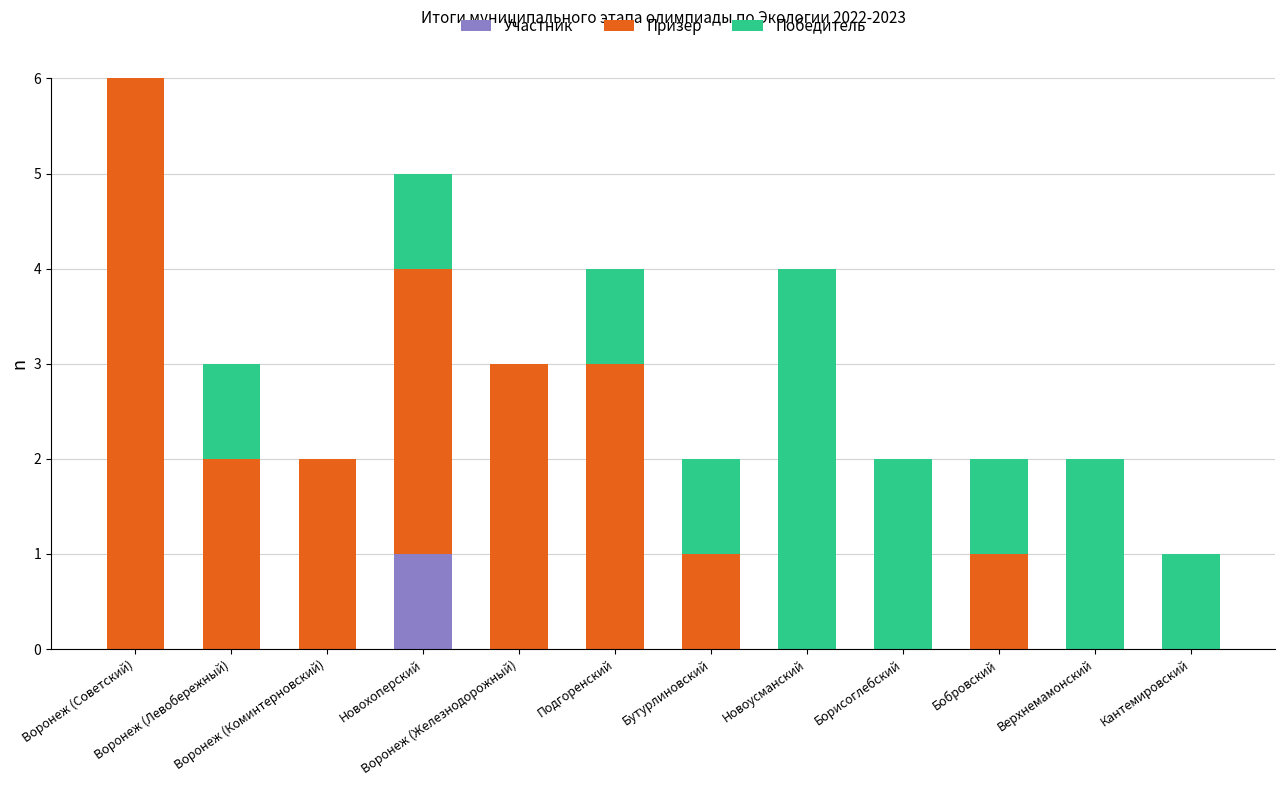

What is the average value of the Победитель series?

1